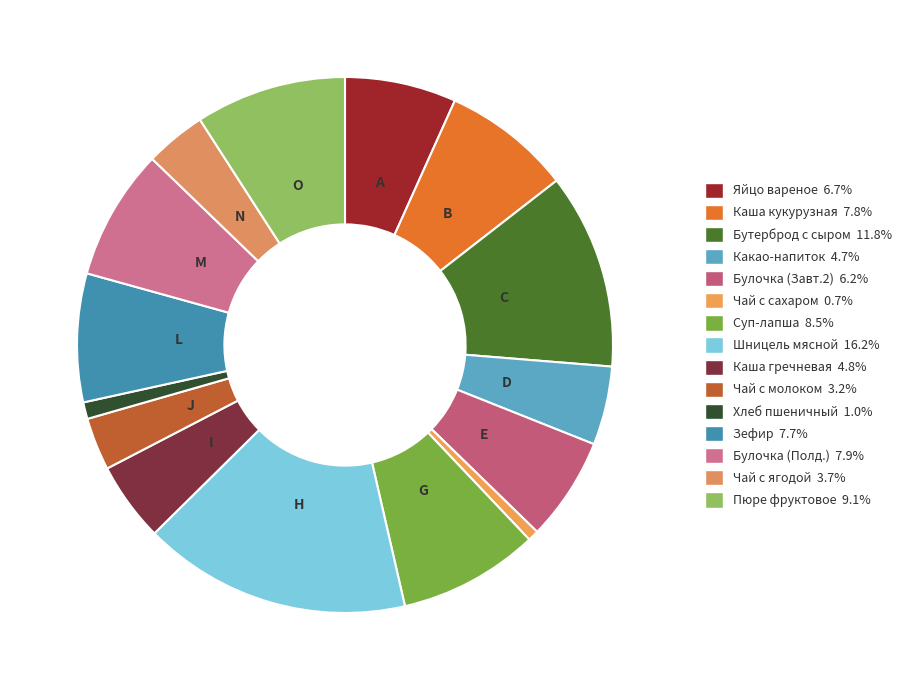

Rank the categories by value from highest to lowest.

Шницель мясной с соусом красным, Бутерброд с сыром на батоне, Пюре фруктовое, Суп-лапша с фрикадельками, Булочка Настёна (Полдник), Каша кукурузная молочная вязкая, Зефир, Яйцо вареное, Булочка Настёна (Завтрак 2), Гарнир каша гречневая рассыпчатая, Какао-напиток, Чай с ягодой протертой, Чай с молоком, Хлеб пшеничный йодированный, Чай с сахаром